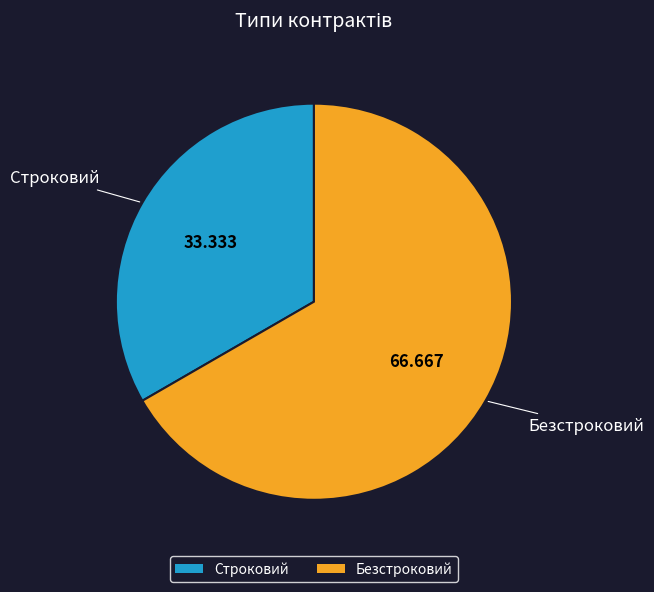

What is the largest slice in the pie chart?

Безстроковий